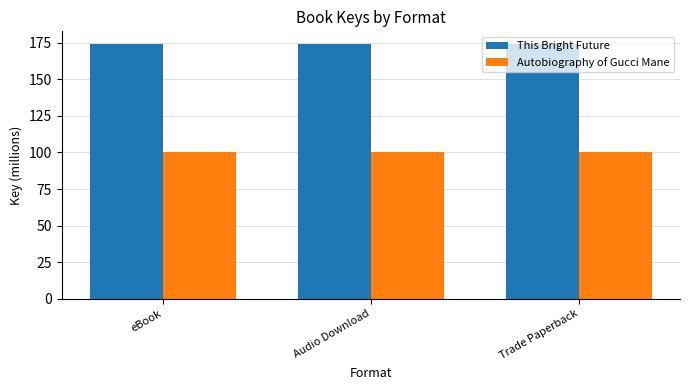

What are all the series names shown in the legend?

This Bright Future, Autobiography of Gucci Mane